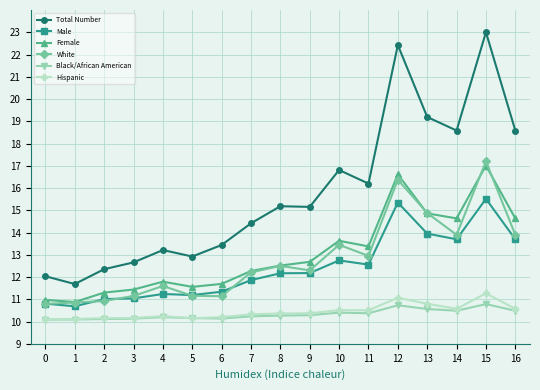

What is the sum of all White values?

217.3